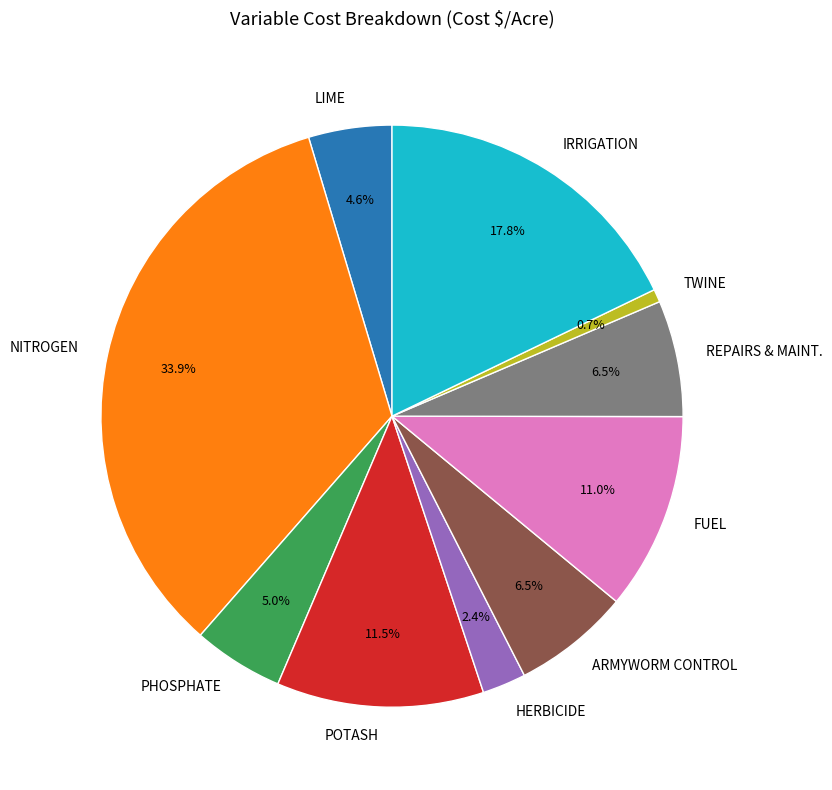

What is the smallest slice in the pie chart?

TWINE